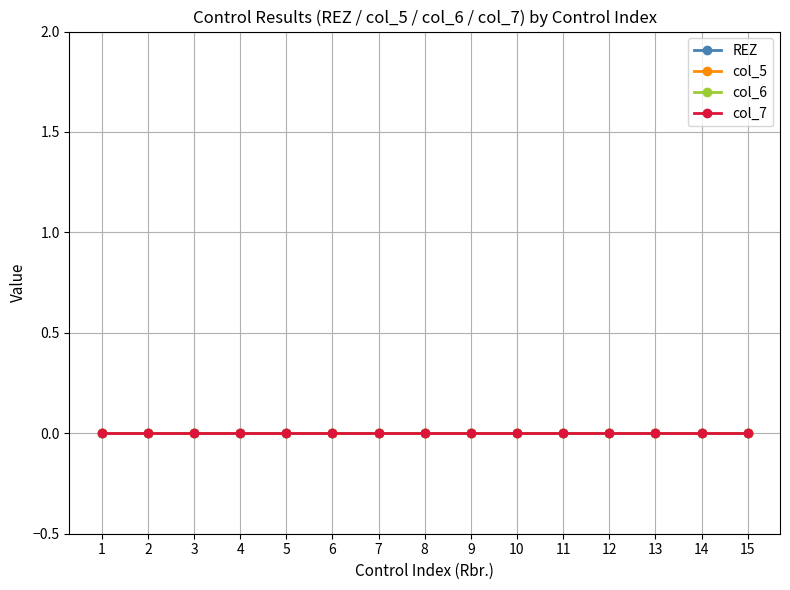

Is this an area chart (filled region under the line)?

No